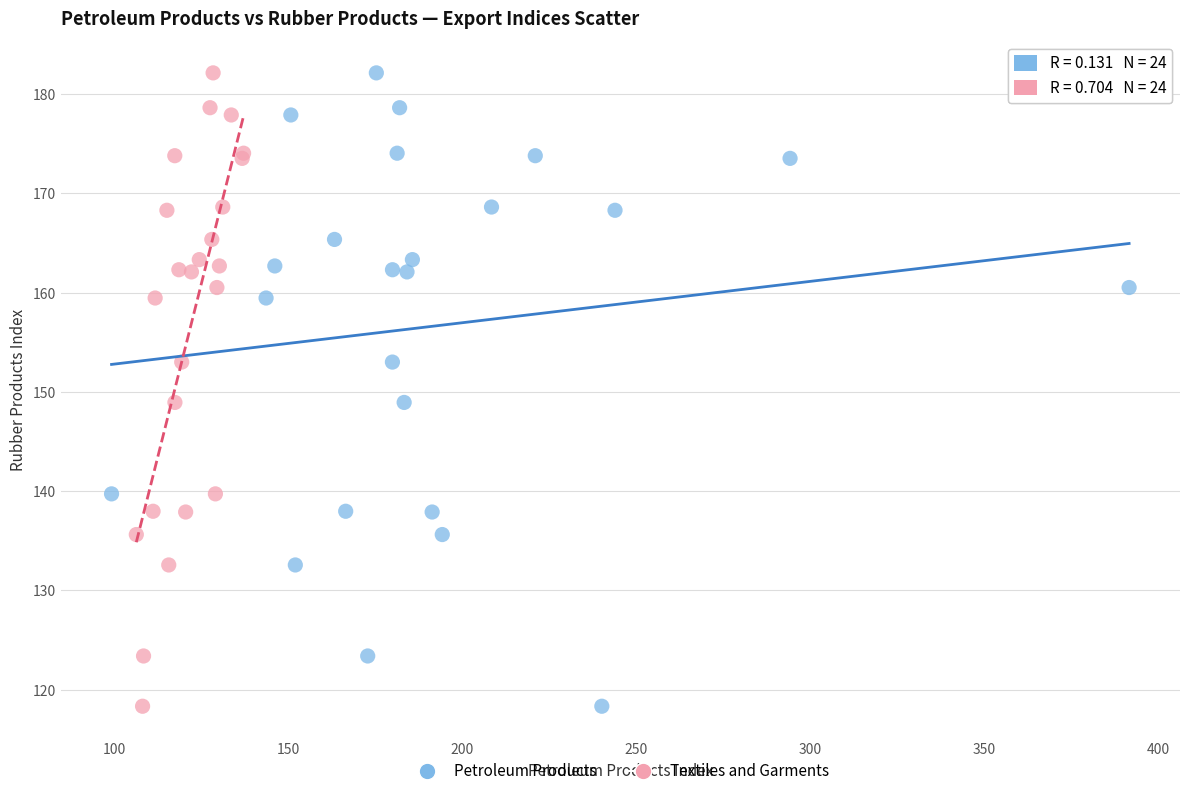

What are all the series names shown in the legend?

Petroleum Products, Textiles and Garments